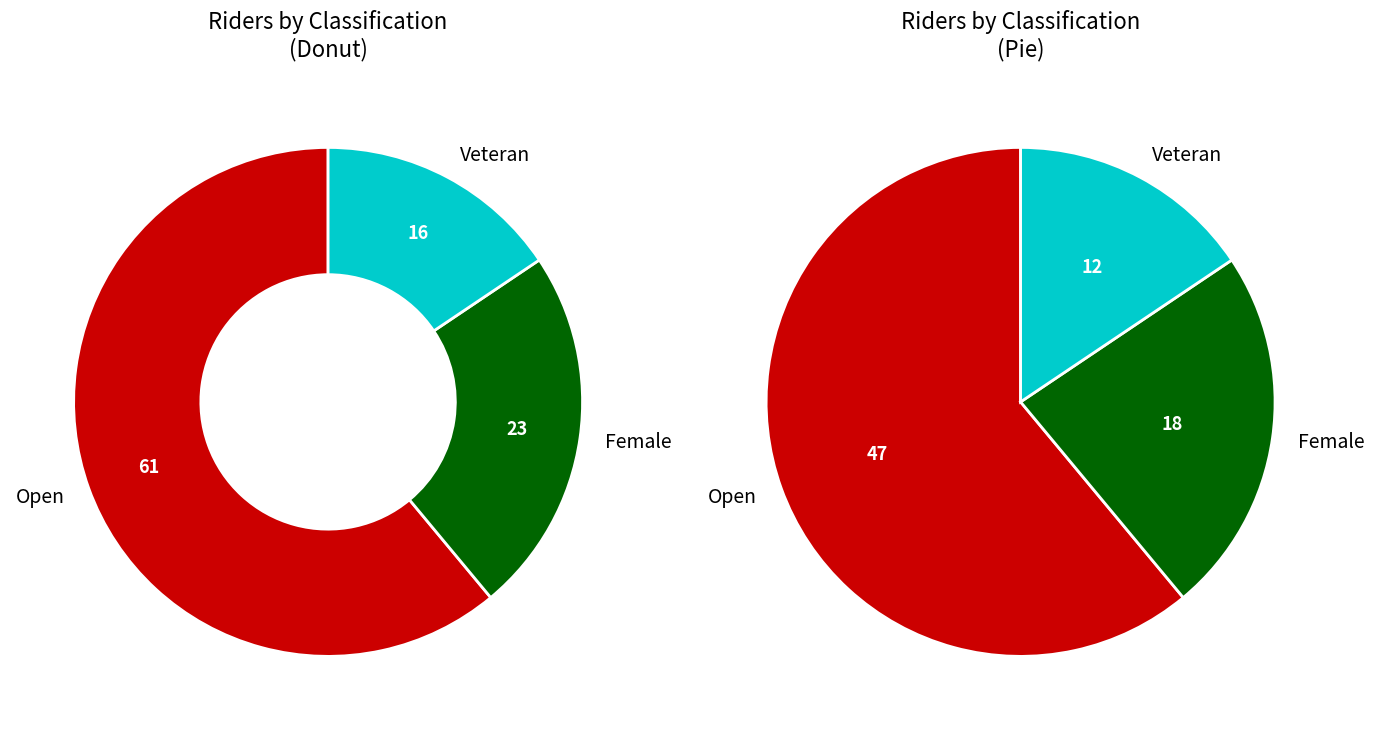

What is the majority slice?

Open